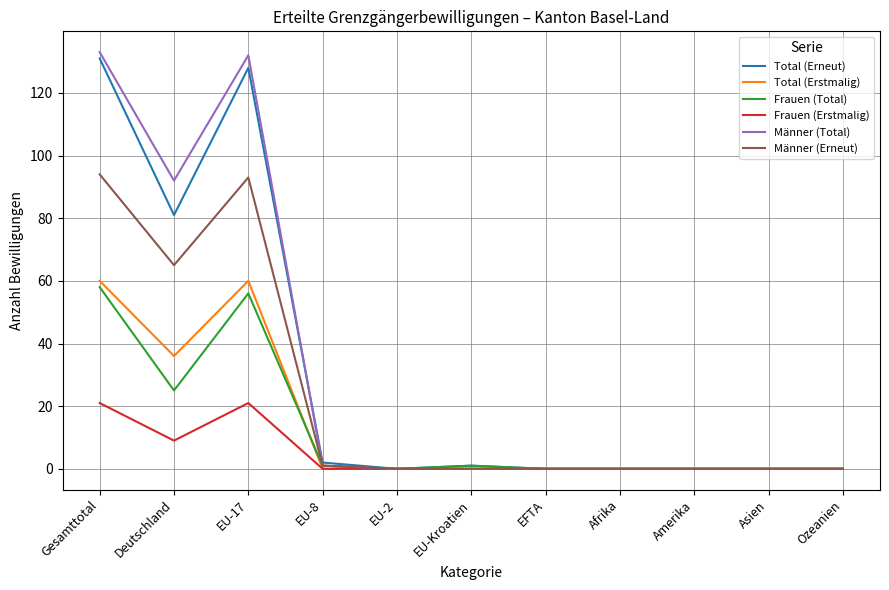

Reading left to right, extract all data points from this chart.

Total (Erneut): 131	81	128	2	0	1	0	0	0	0	0
Total (Erstmalig): 60	36	60	0	0	0	0	0	0	0	0
Frauen (Total): 58	25	56	1	0	1	0	0	0	0	0
Frauen (Erstmalig): 21	9	21	0	0	0	0	0	0	0	0
Männer (Total): 133	92	132	1	0	0	0	0	0	0	0
Männer (Erneut): 94	65	93	1	0	0	0	0	0	0	0